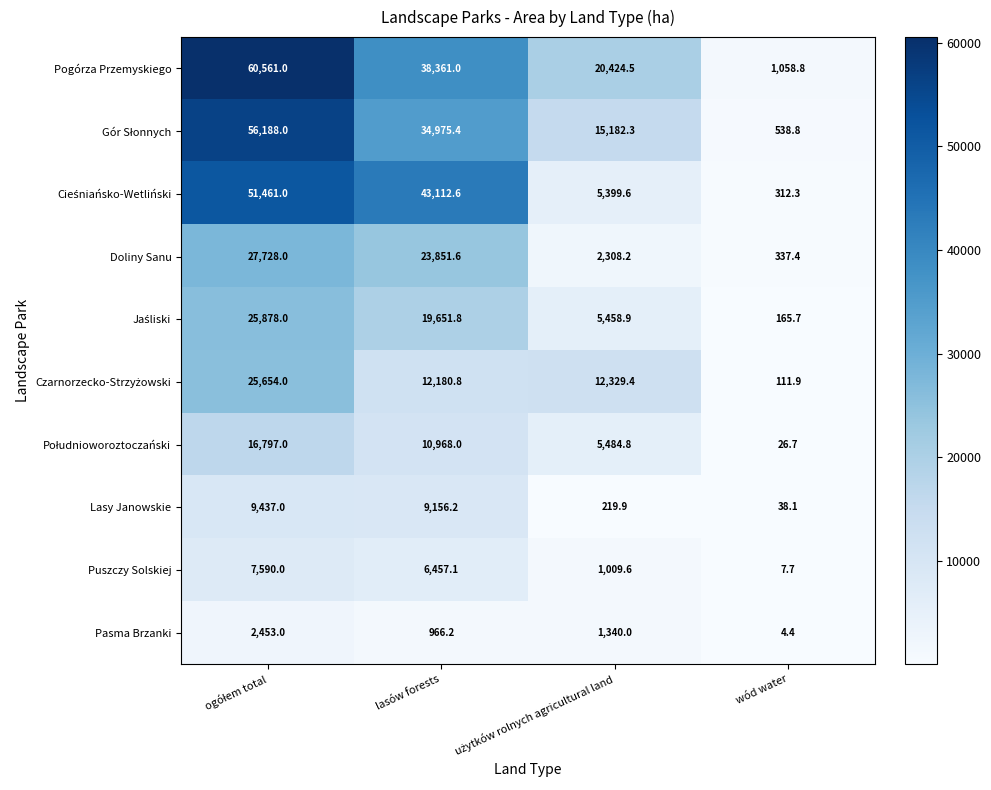

What is the smallest value displayed?

4.4